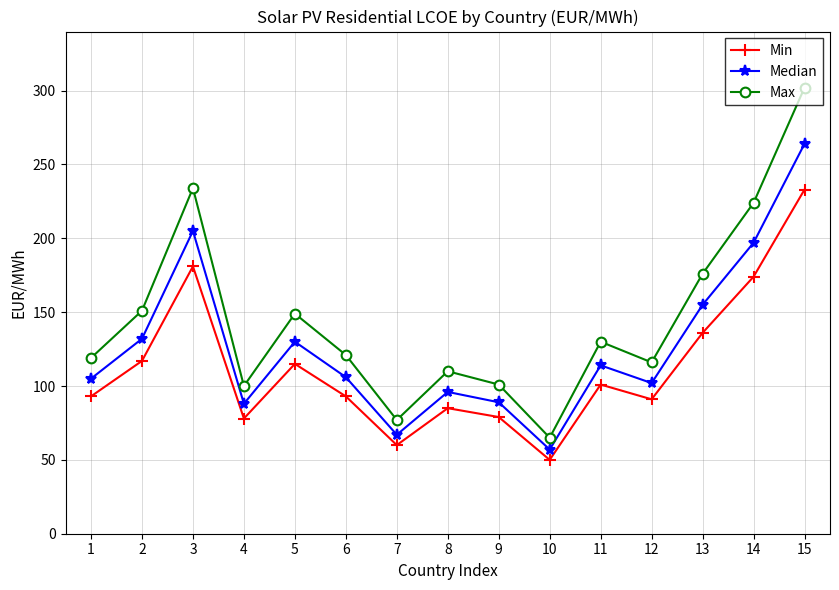

True or false: Max and Min intersect in this chart.

False